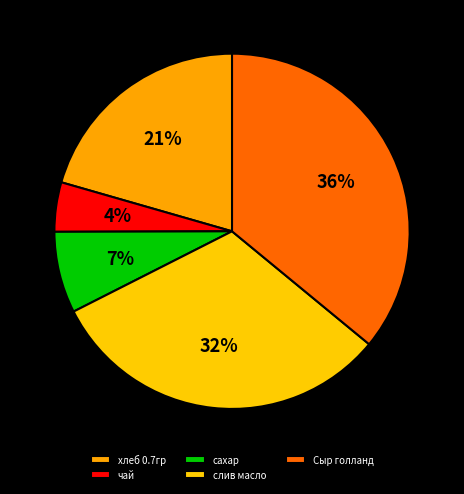

What percentage is the Сыр голланд slice, to the nearest percent?

36%